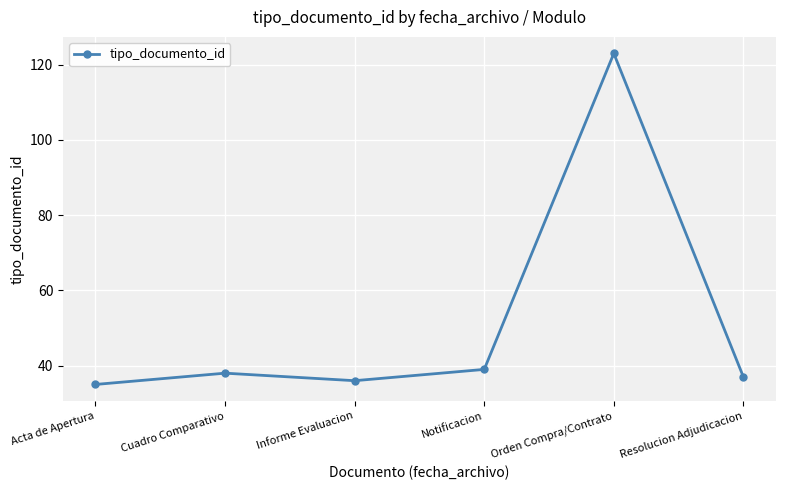

Reading right to left, extract all data points from this chart.

Resolucion Adjudicacion=37	Orden Compra/Contrato=123	Notificacion=39	Informe Evaluacion=36	Cuadro Comparativo=38	Acta de Apertura=35